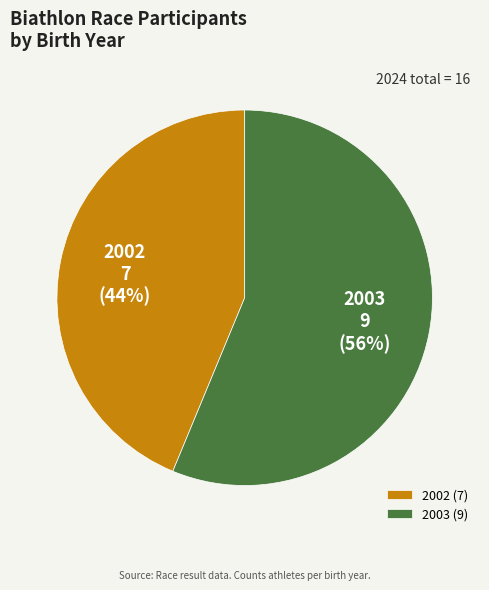

To the nearest percent, what portion does 2002 represent?

44%